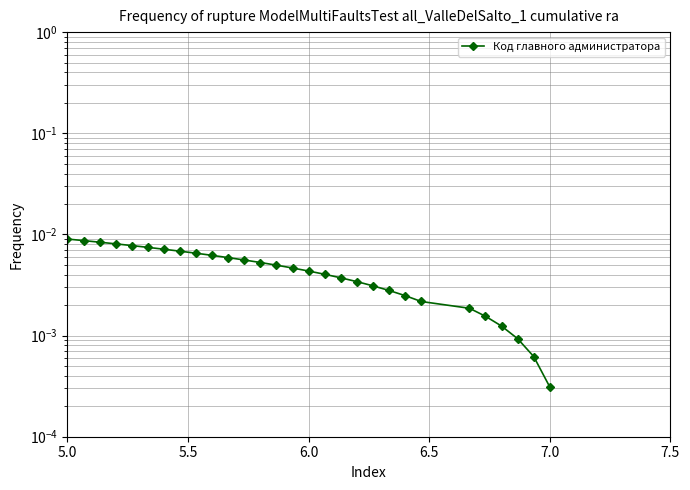

Does the chart display data point markers on the line(s)?

Yes